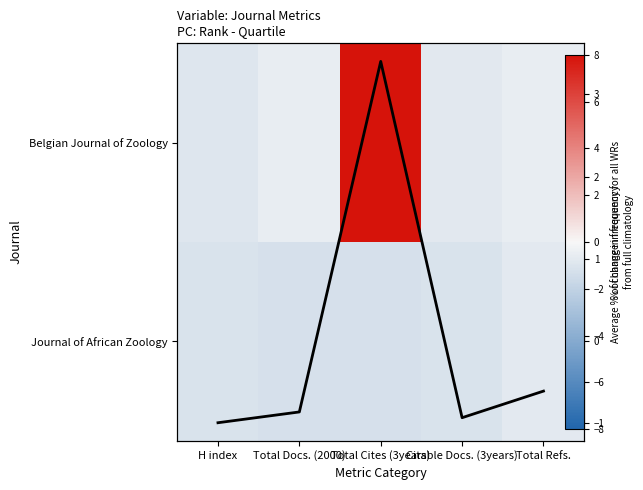

What is the approximate value of Belgian Journal of Zoology at Total Docs. (2000)?

-0.5